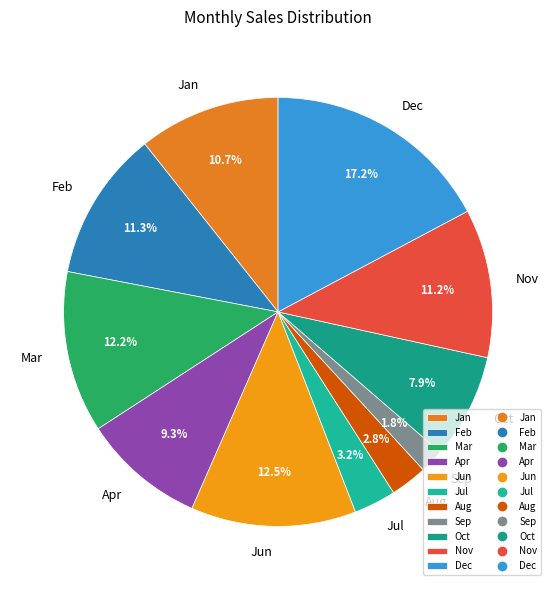

Which slice is the largest?

Dec